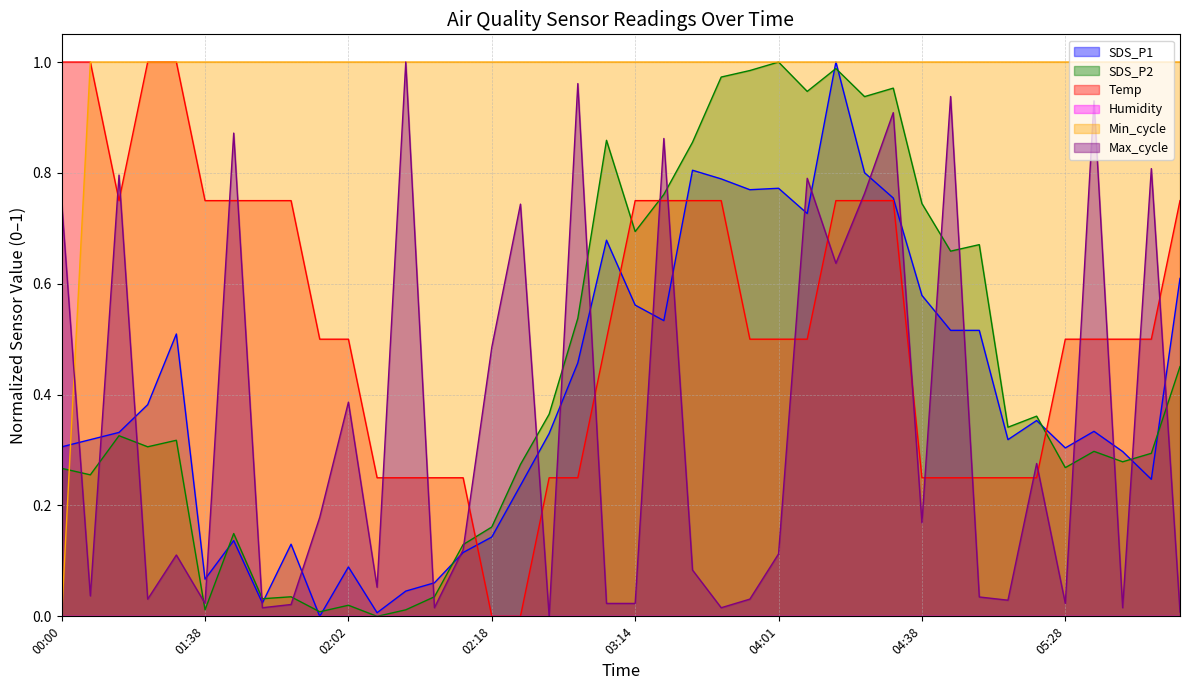

What is the difference between the second highest and second lowest values in the SDS_P1 series?

0.8